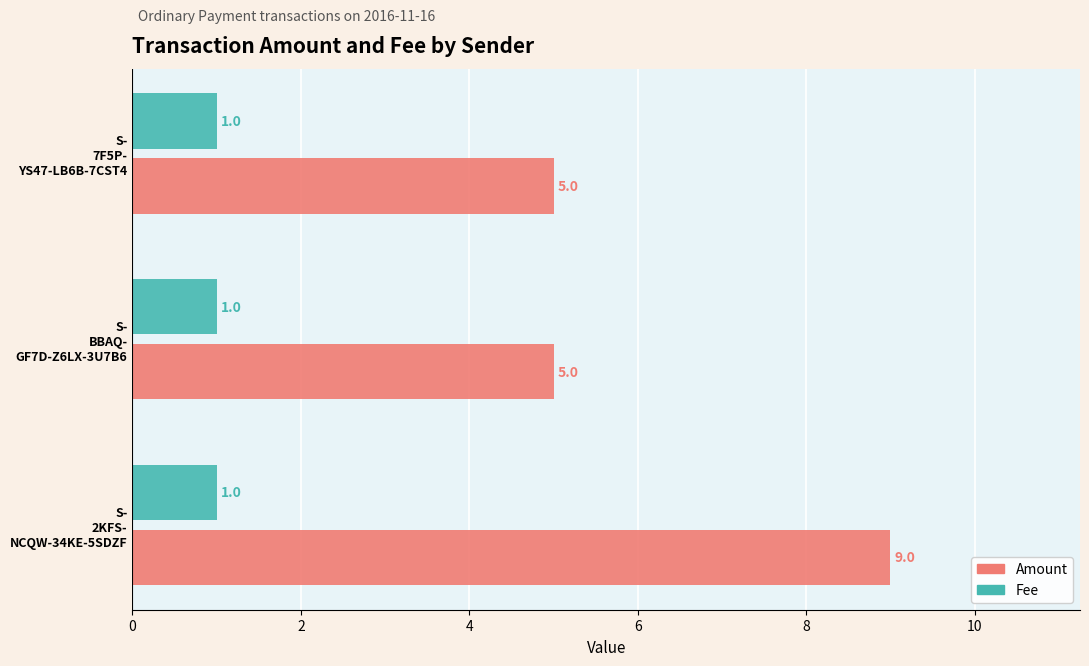

What are all the series names shown in the legend?

Amount, Fee